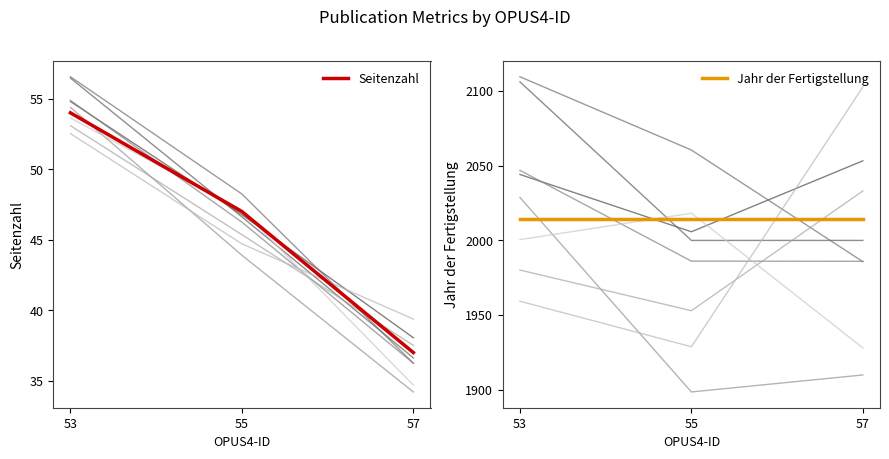

The value of Jahr der Fertigstellung at 57 is 3157. True or false?

False